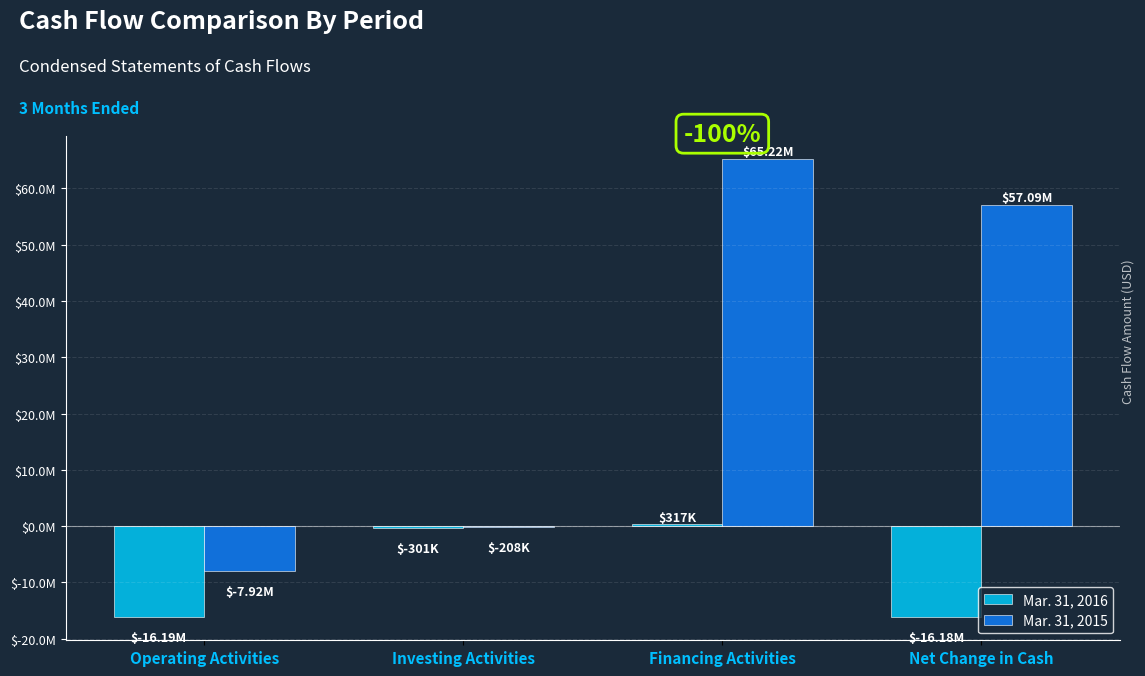

Are the bars grouped side by side (vs. stacked)?

Yes